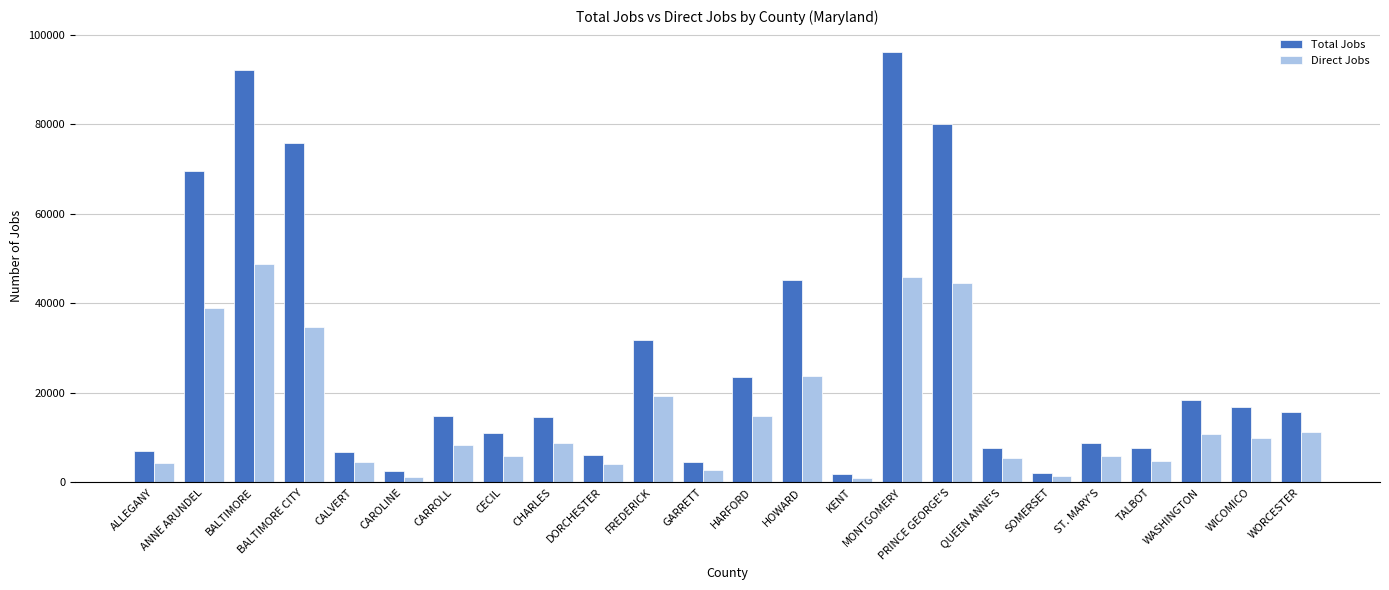

True or false: Direct Jobs has a value of 4844 at CHARLES.

False